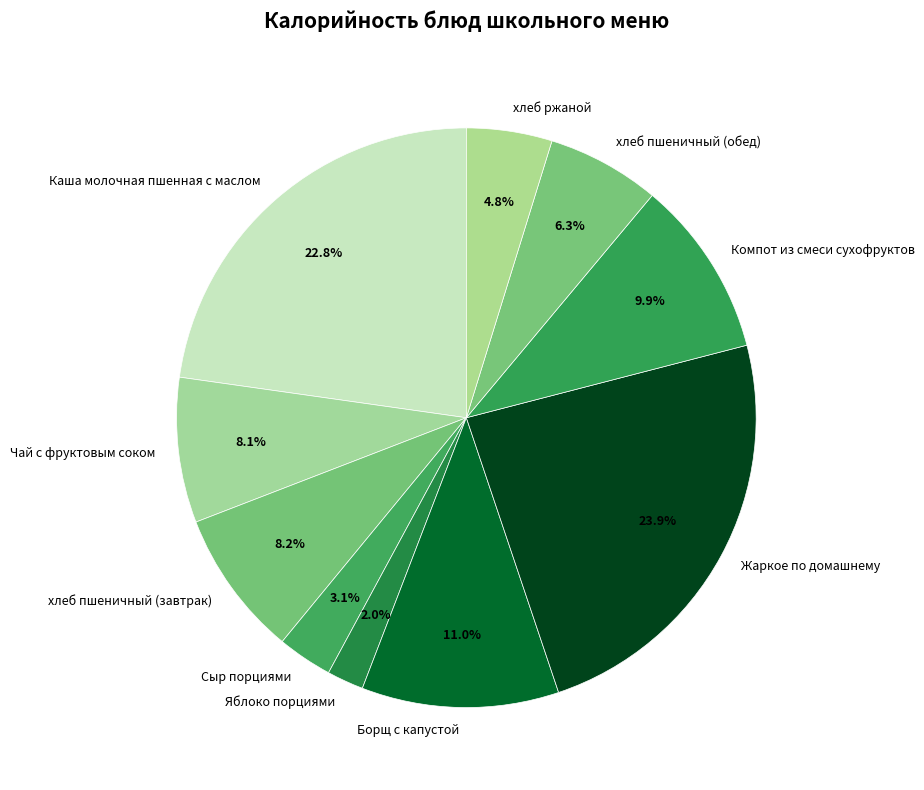

What percentage is NOT represented by хлеб ржаной?

95.2%